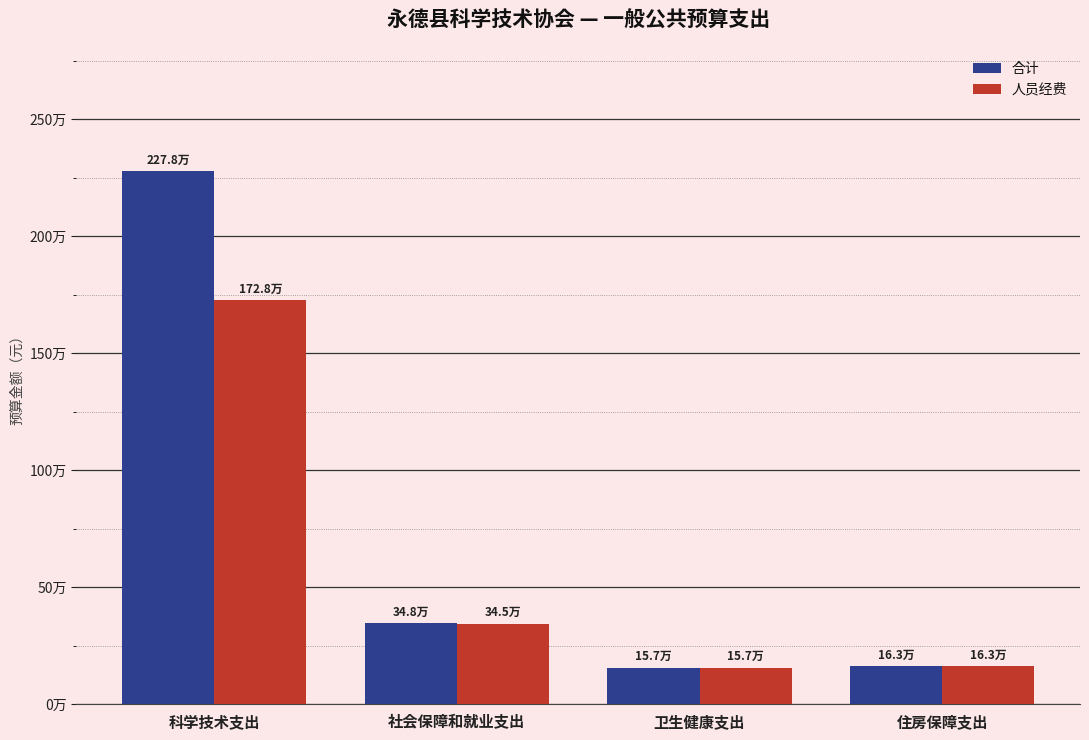

Rank the categories by 人员经费 value from lowest to highest.

卫生健康支出, 住房保障支出, 社会保障和就业支出, 科学技术支出